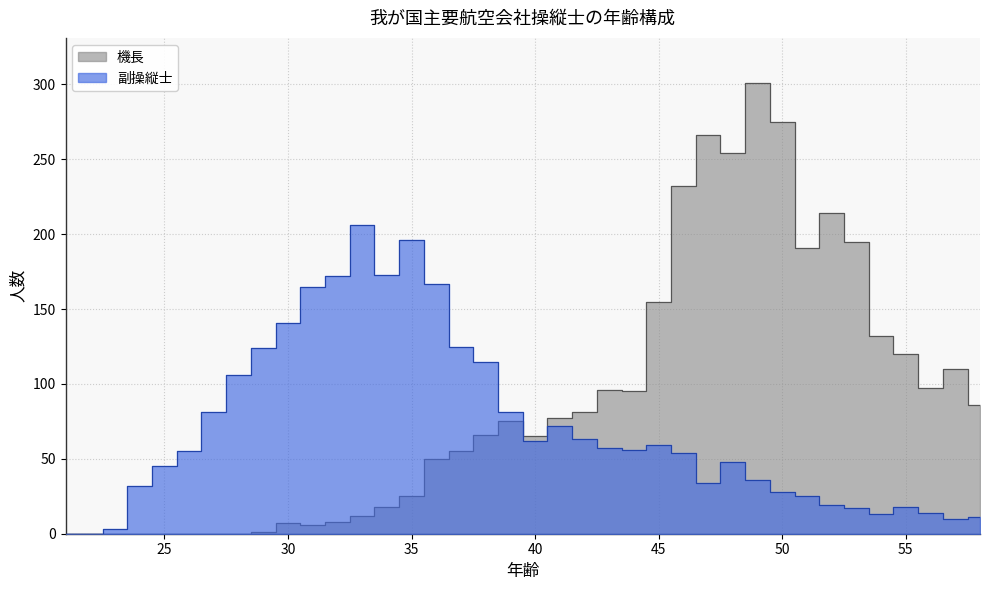

Does the chart display data point markers on the line(s)?

No